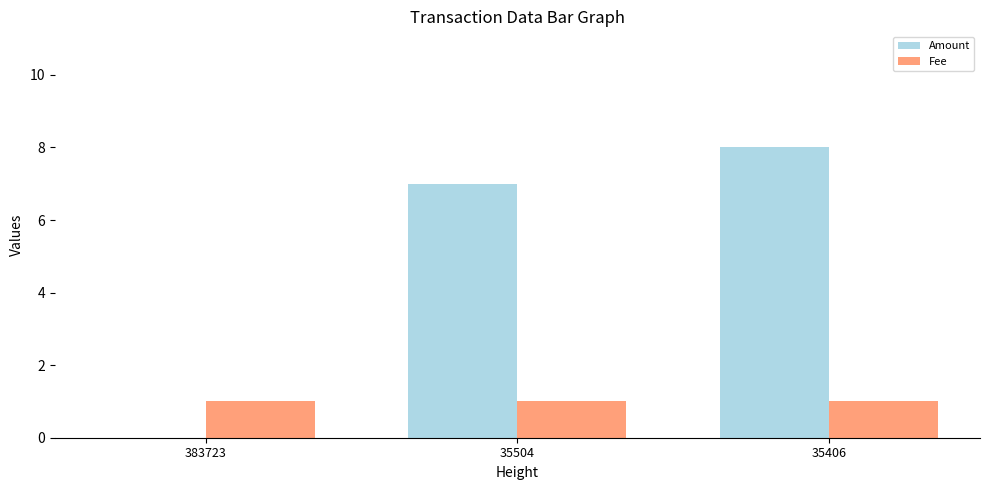

What is the sum of all Fee values?

3